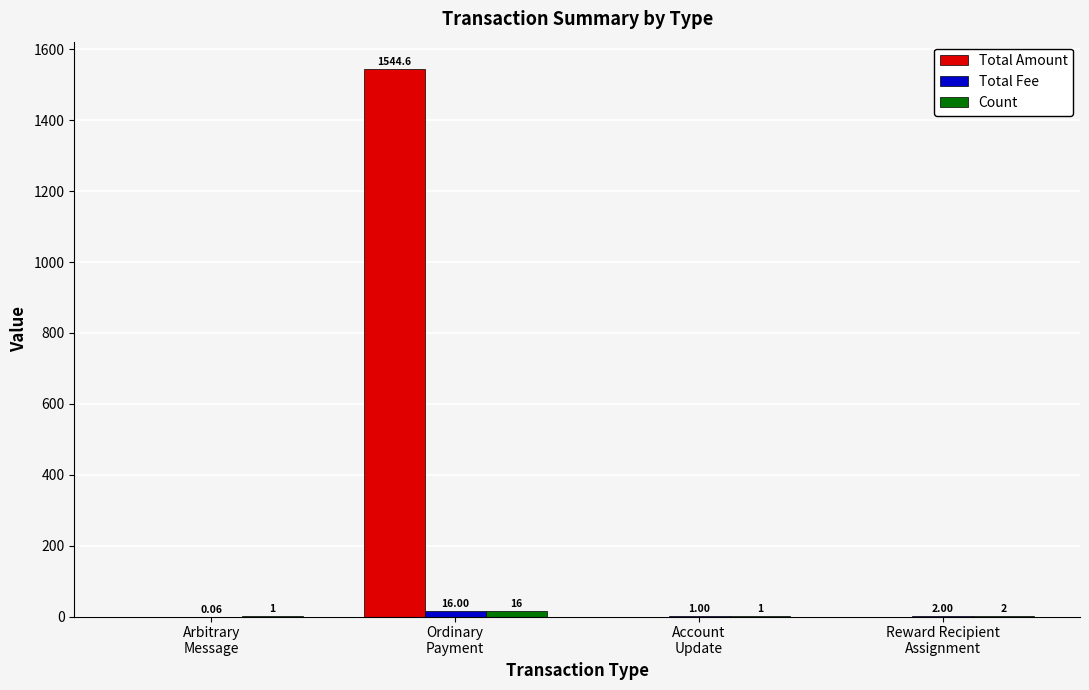

How many series are shown in this chart?

3